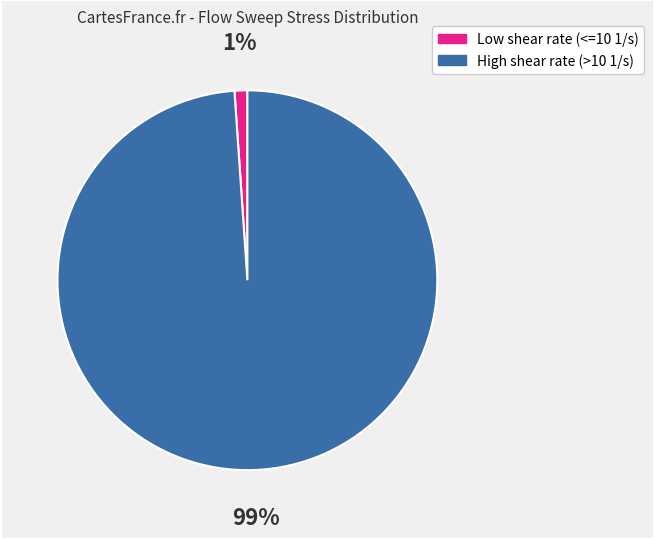

What percentage is the High shear rate (>10 1/s) slice, to the nearest percent?

99%